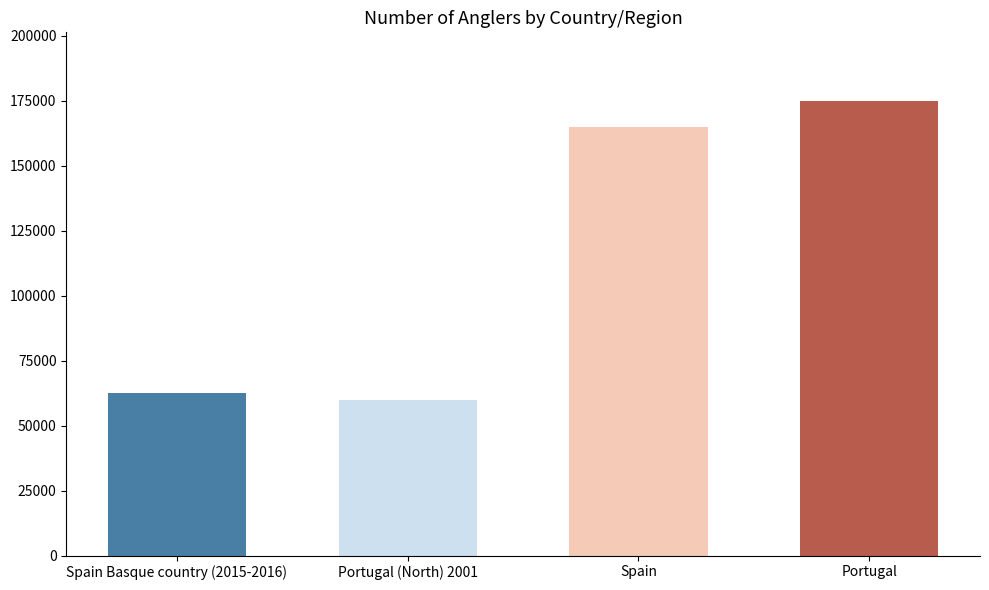

What is the difference between the maximum and minimum values?

115111